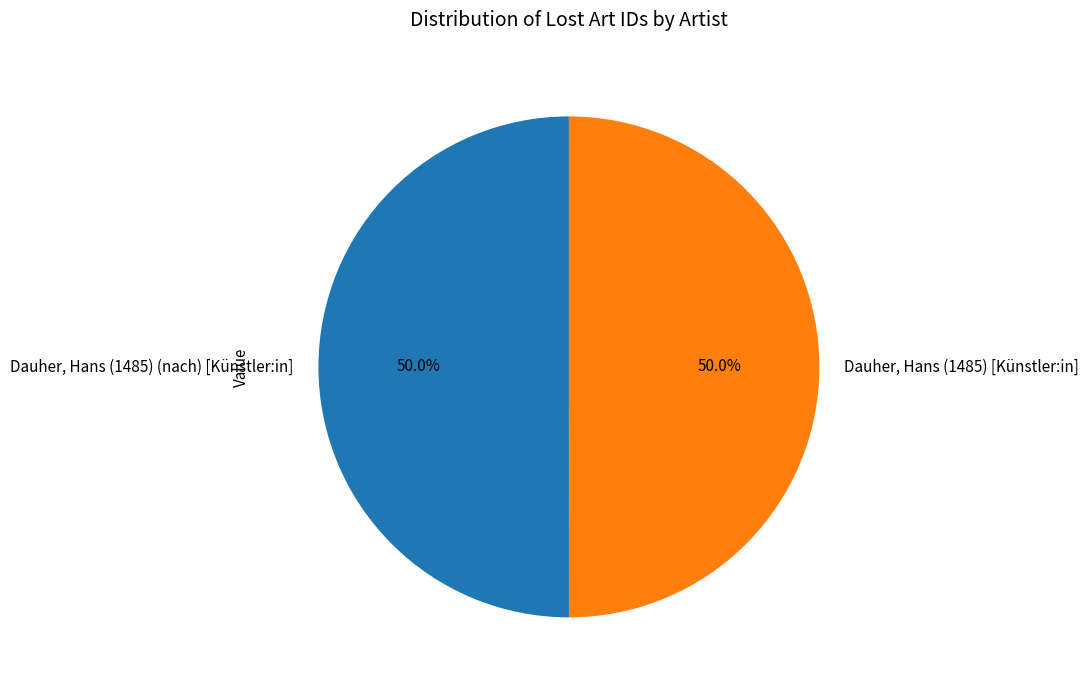

Approximately how many times larger is the value at Dauher, Hans (1485) (nach) [Künstler:in] compared to Dauher, Hans (1485) [Künstler:in]?

1.0